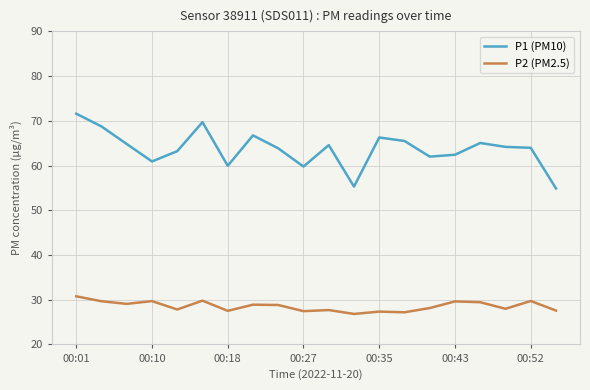

Which series has the largest range (max minus min)?

P1 (PM10)